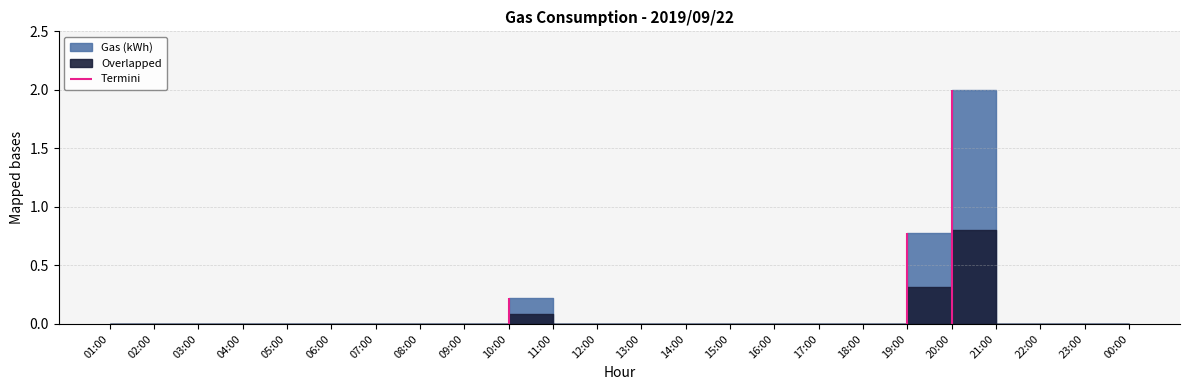

Where is the data nearest to the value 1?

19:00